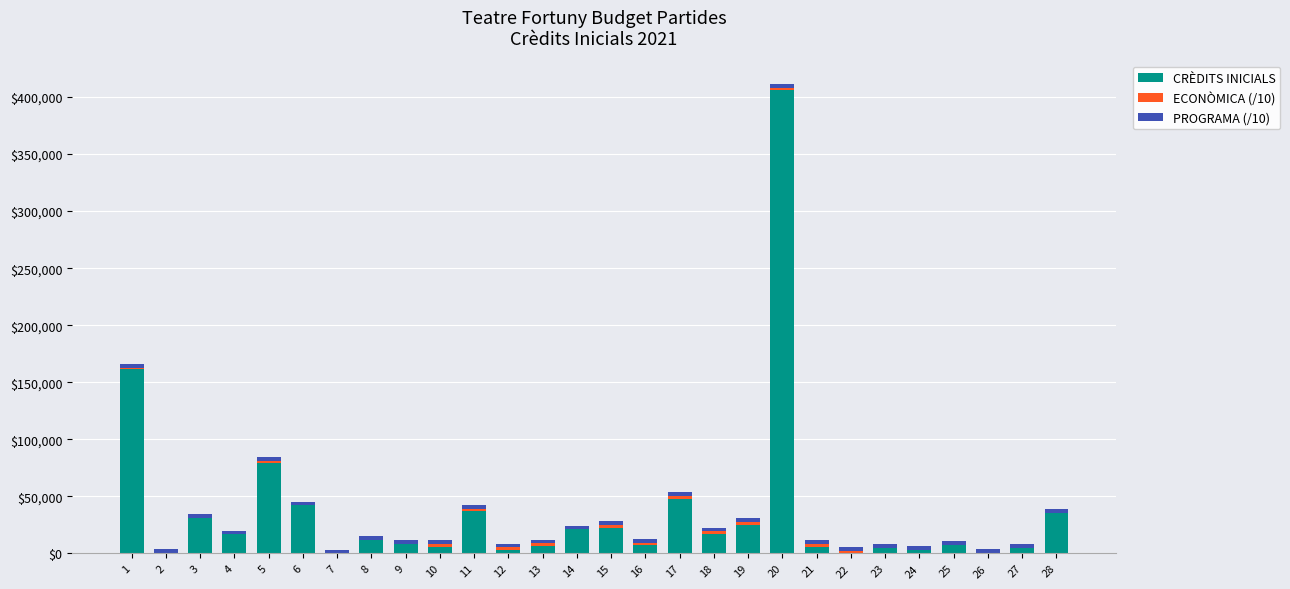

How many categories are shown in the chart?

28